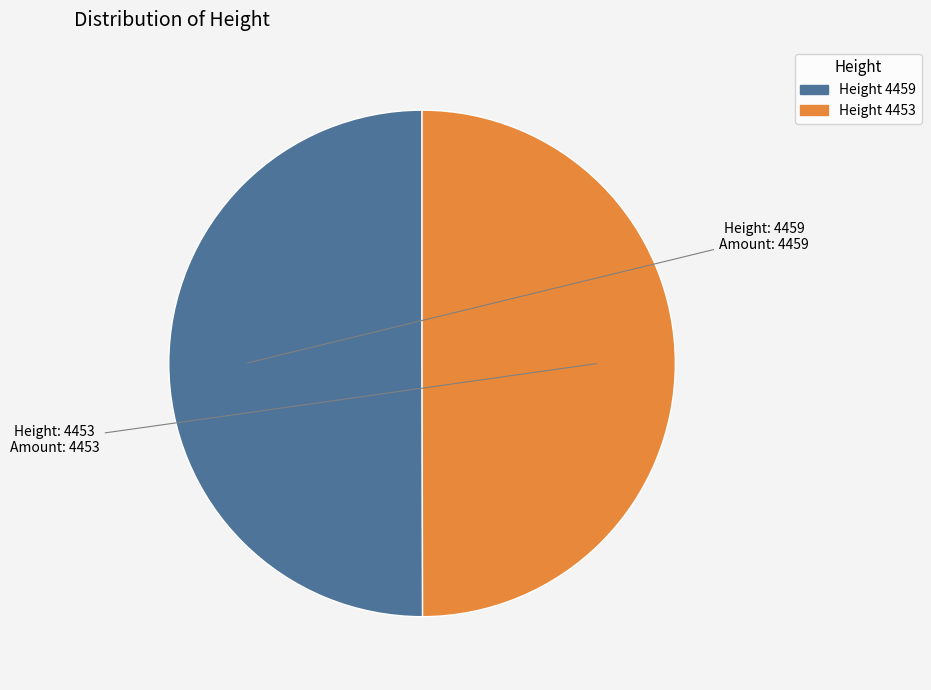

Count the number of slices in the pie.

2